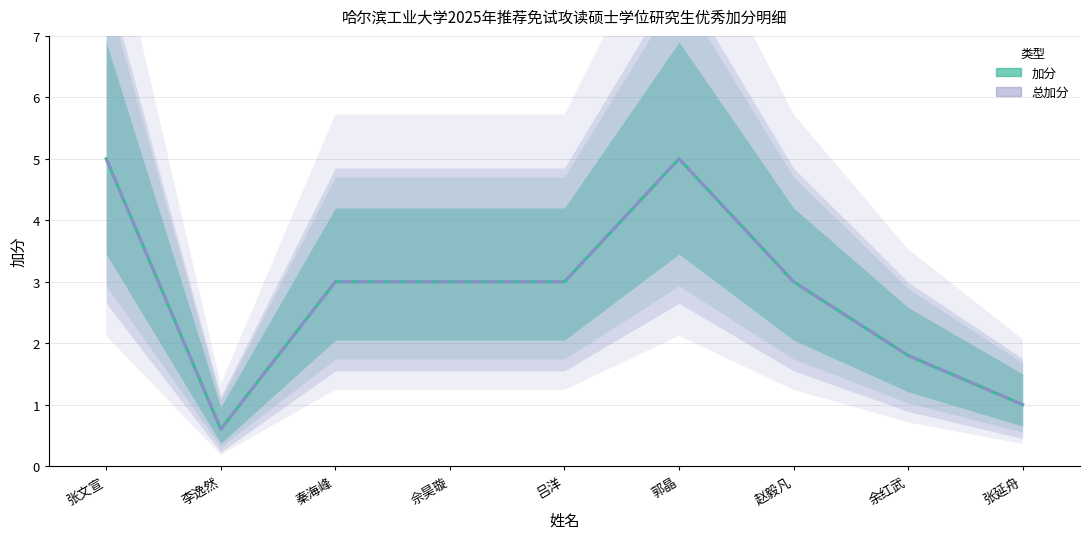

What is the difference between the second highest and second lowest values in the 总加分 series?

4.0